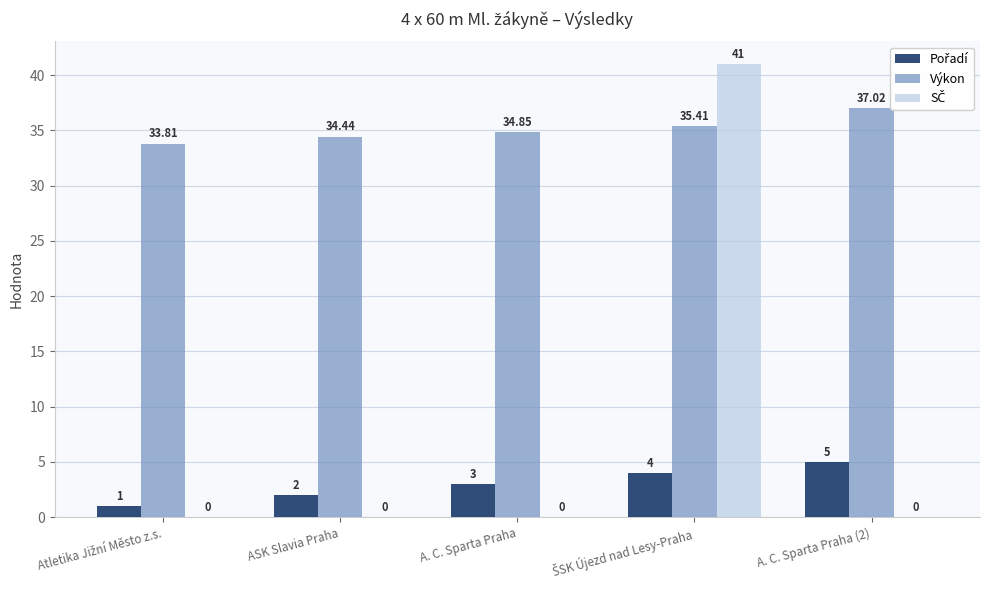

Which series has the largest total across all categories?

Výkon